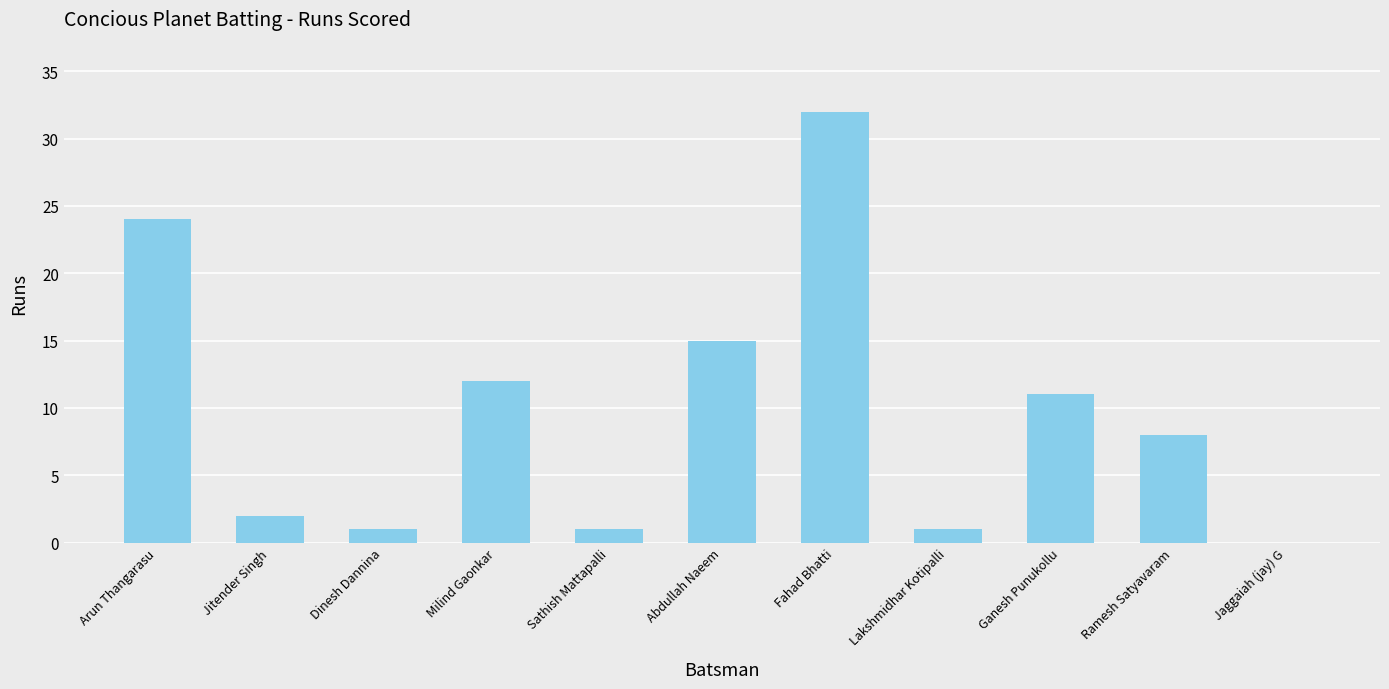

At which label is the value closest to 16?

Abdullah Naeem